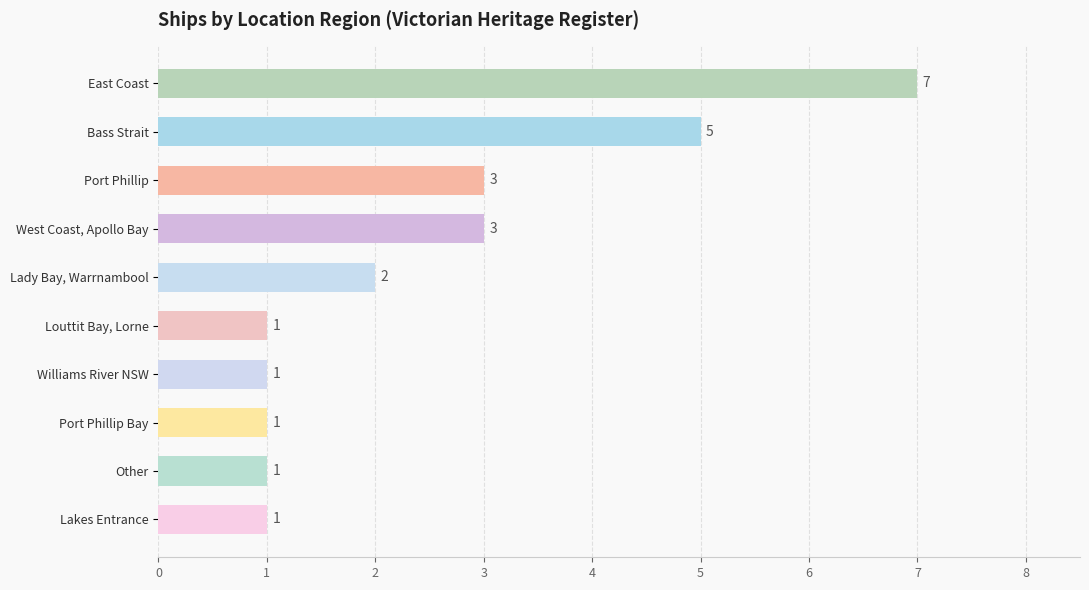

Count the values in the range 1 to 3.

8